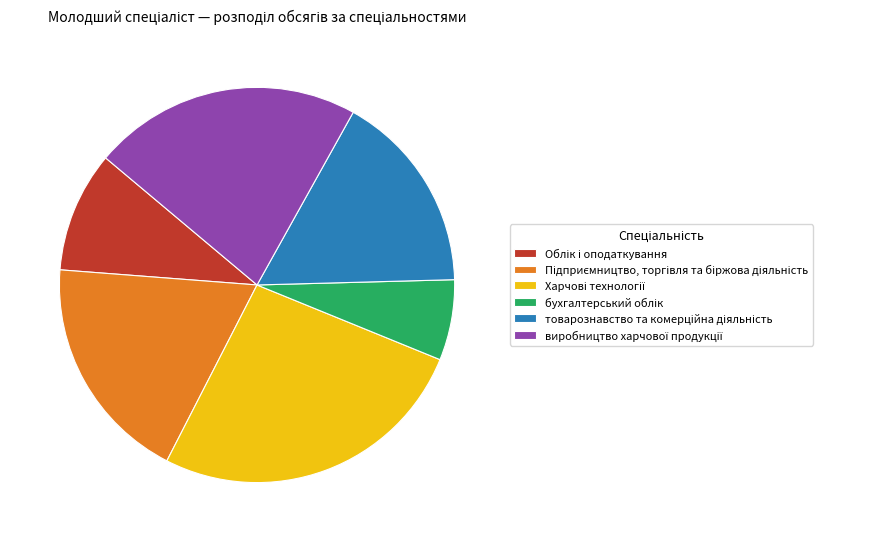

Is there any slice that represents more than half of the pie?

No